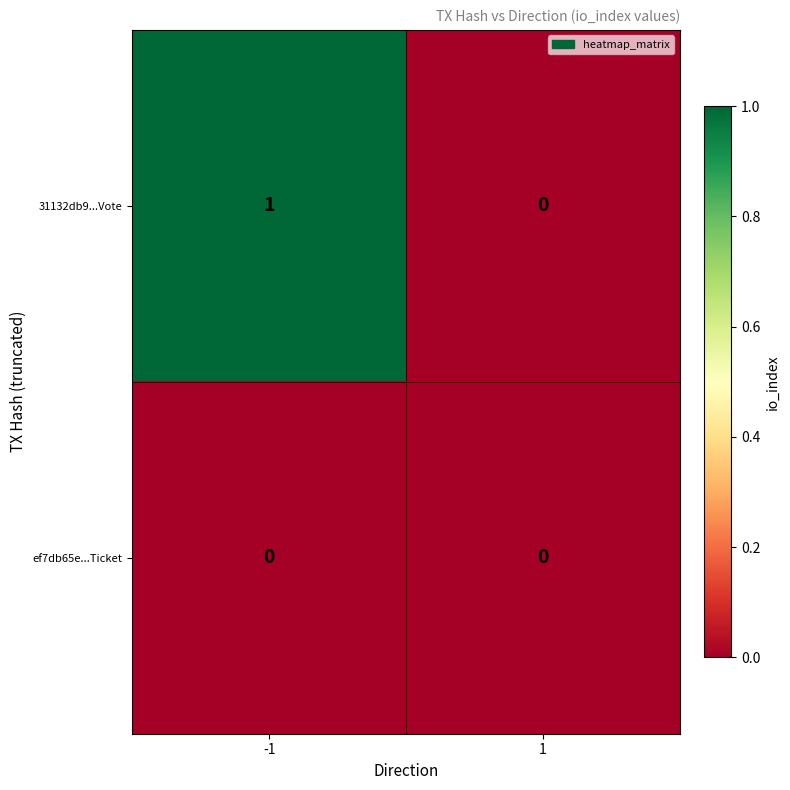

How many distinct data groups are displayed?

2